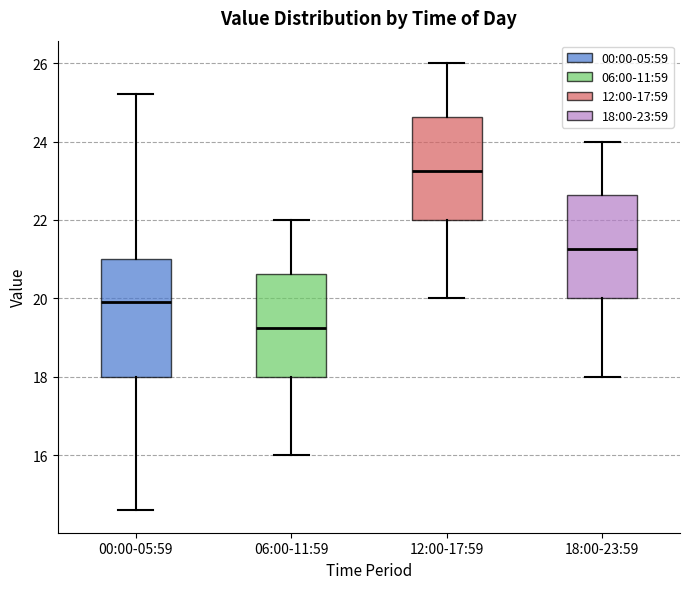

Which box has the lowest median line?

06:00-11:59